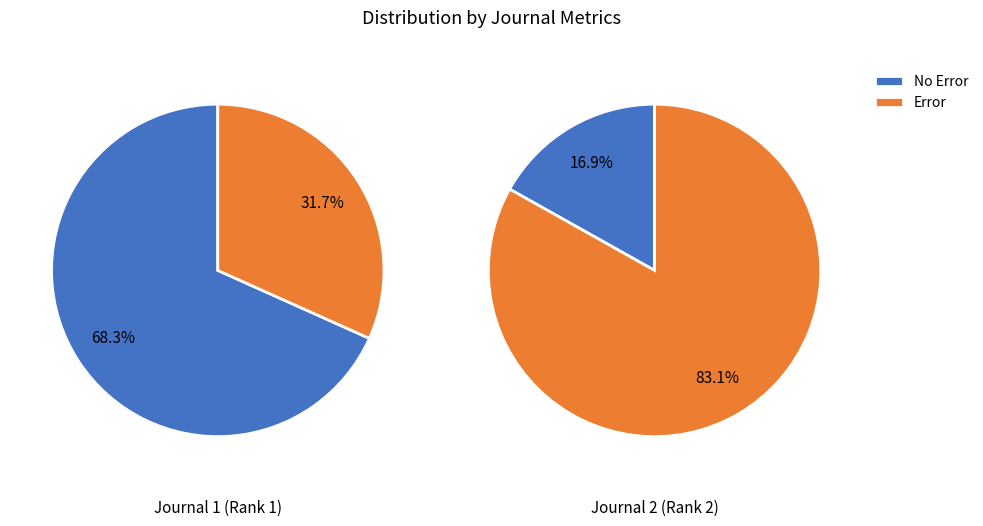

To the nearest percent, what is the difference between the Anesthesiology Research and Practice and Southern African Journal of Anaesthesia slice percentages?

37%